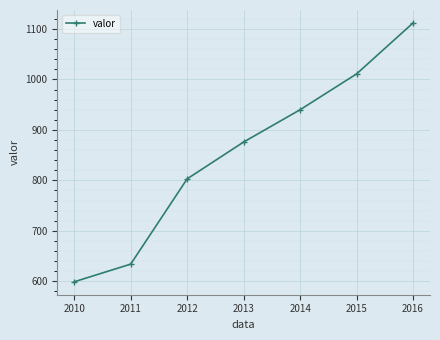

What is the difference between the values at 2015 and 2012?

208